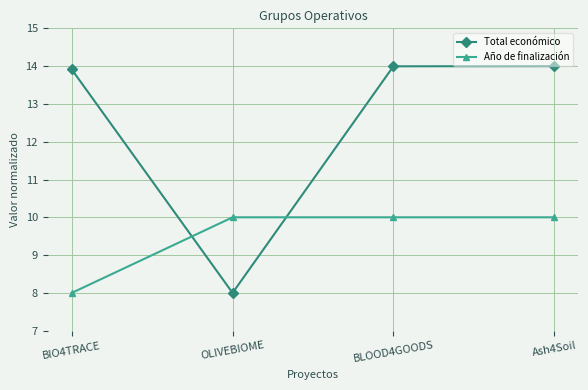

Which category has the lowest value in the Total económico series?

OLIVEBIOME